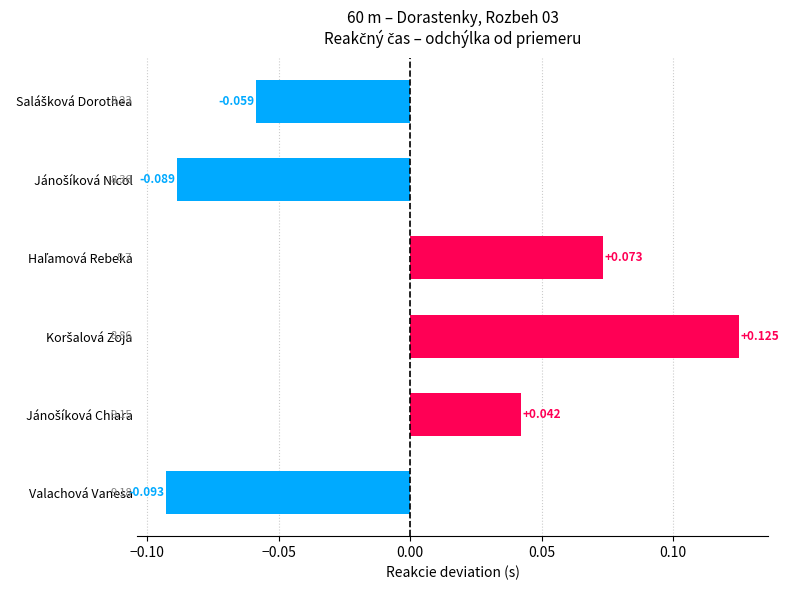

What is the label of the 6th bar from the top?

Valachová Vanesa